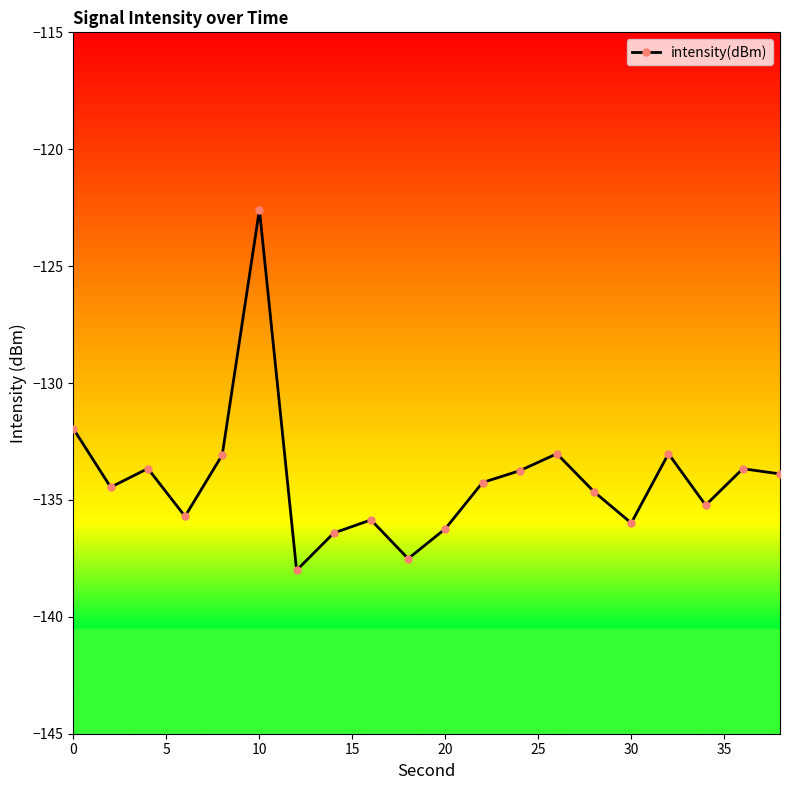

What is the greatest value displayed?

-122.6